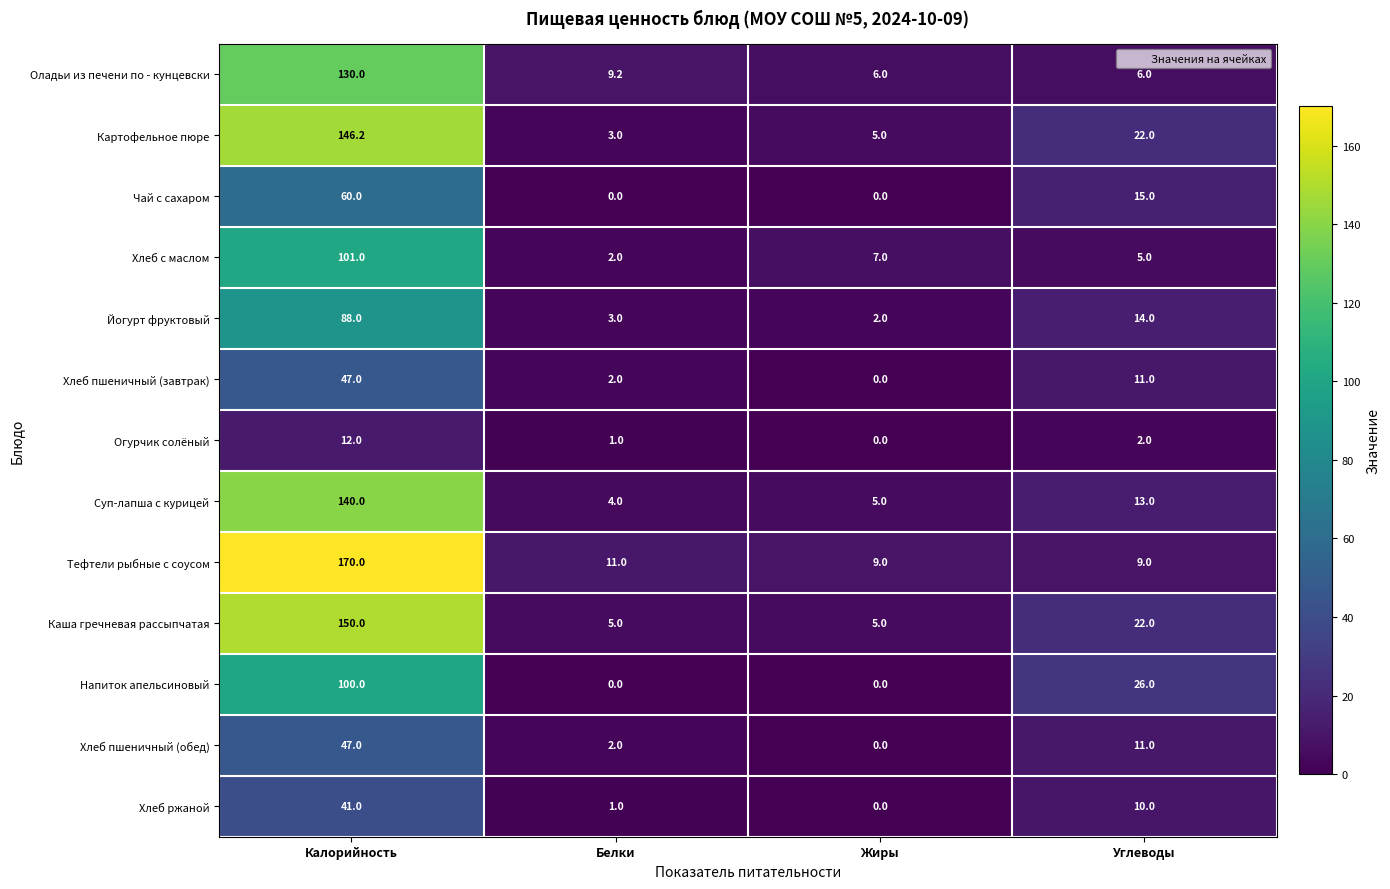

What is the difference between the Огурчик солёный values at Белки and Углеводы?

1.0